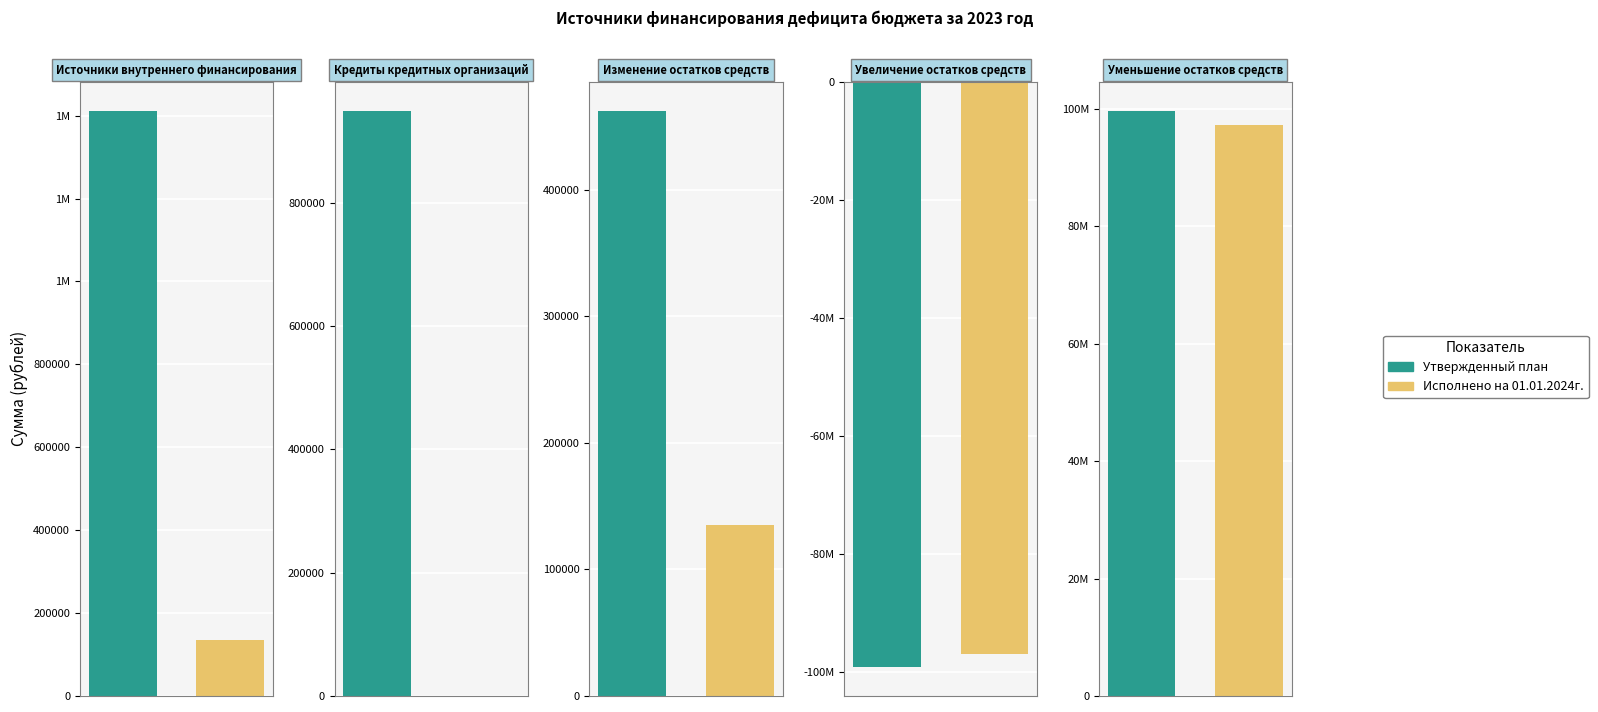

Is it true that Исполнено на 01.01.2024г. equals 134938.4 at Источники внутреннего финансирования?

True